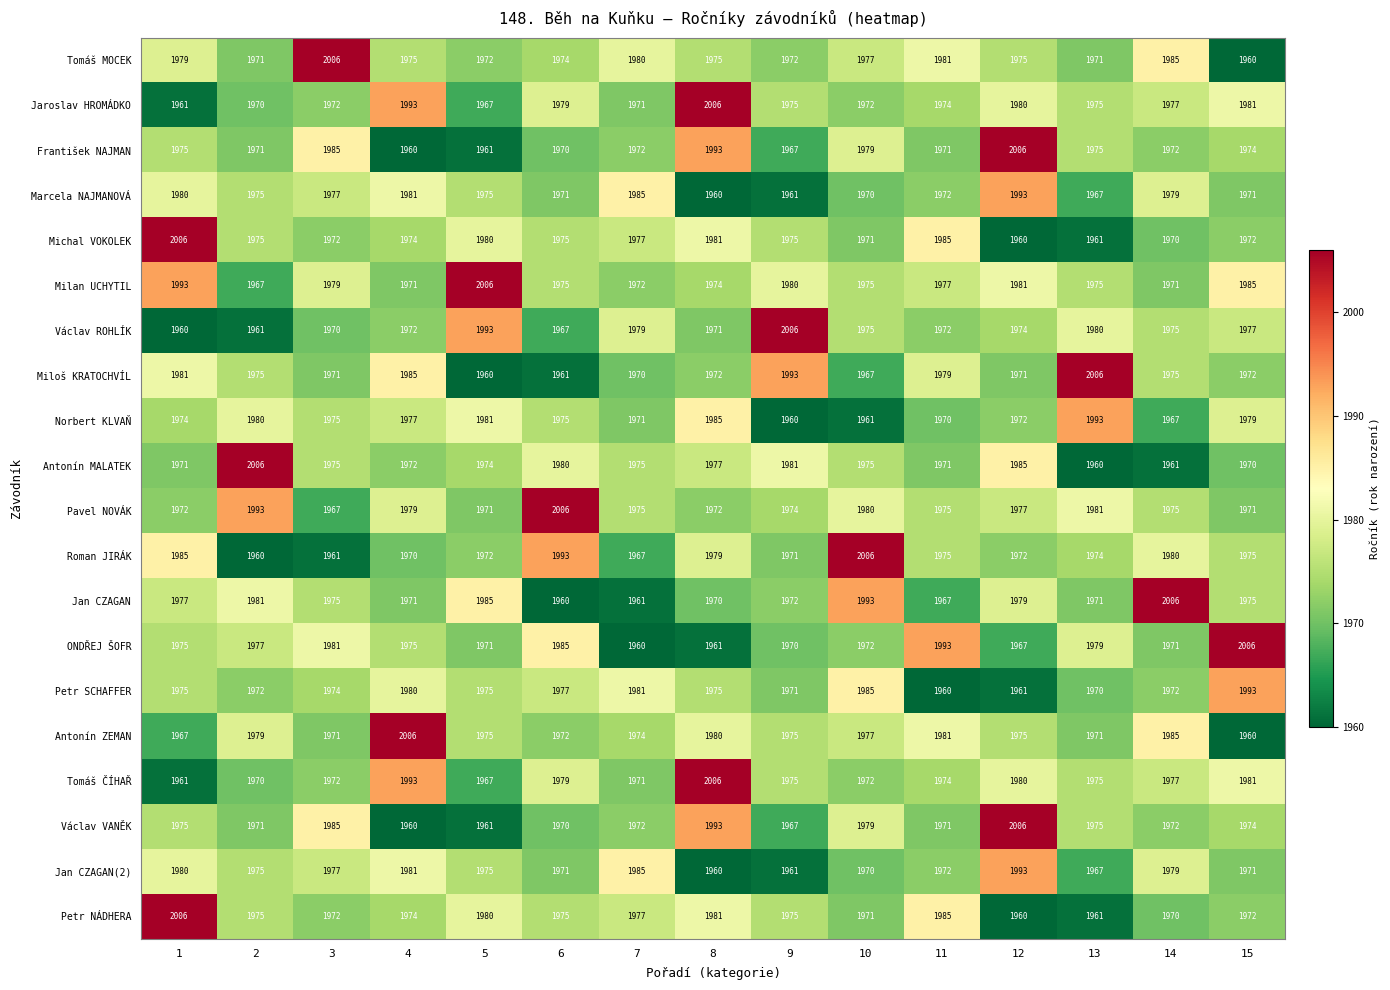

Is it true that Antonín ZEMAN equals 559 at 1?

False